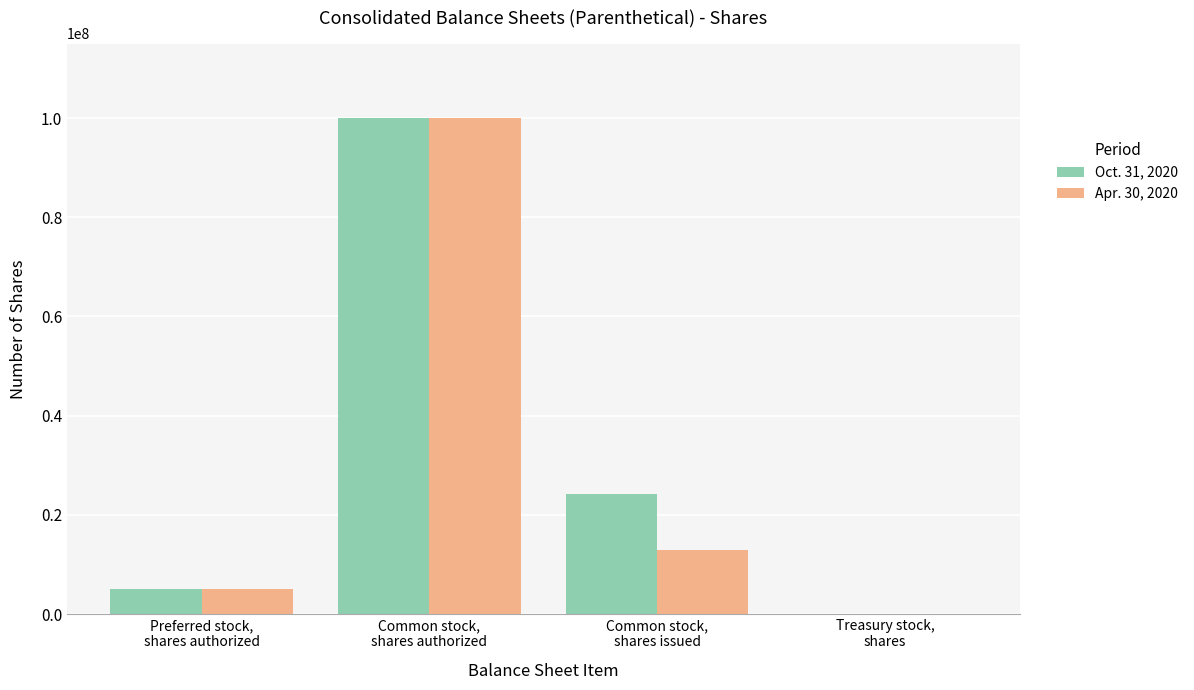

What is the approximate value of Oct. 31, 2020 at Treasury stock,
shares, to the nearest 100?

4300